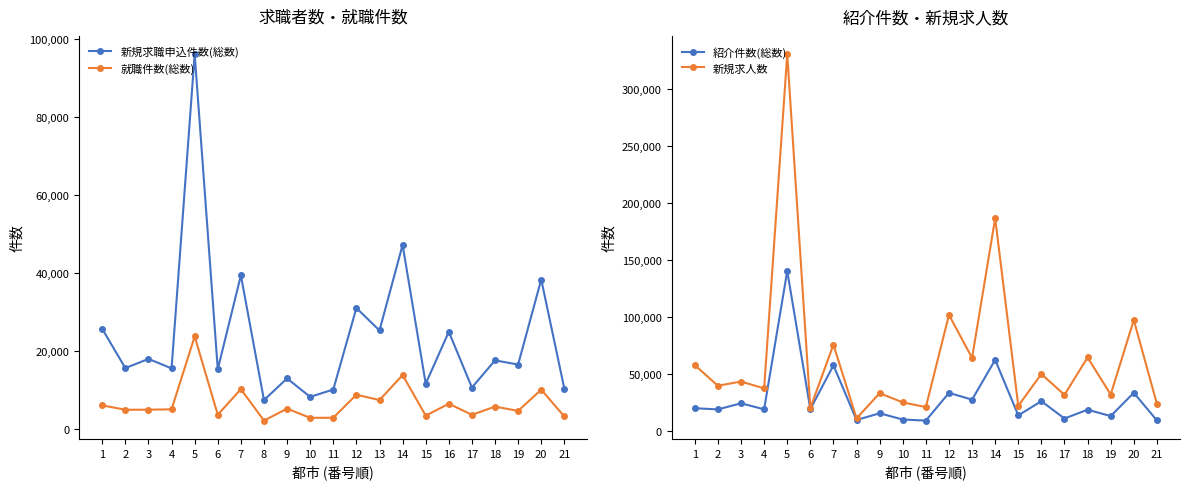

Reading right to left, what are all the values shown in this chart?

新規求職申込件数(総数): 10277	38277	16450	17515	10547	24859	11522	47164	25195	30960	10032	8145	12882	7320	39333	15245	96114	15451	17903	15522	25602
就職件数(総数): 3120	10003	4550	5652	3545	6382	3323	13749	7323	8700	2791	2765	5117	2058	10125	3565	23660	4951	4855	4839	5972
紹介件数(総数): 8870	33103	12676	18268	10529	25729	13285	62018	27118	33020	8712	9640	15142	9213	57184	18770	139951	18604	23906	18524	19575
新規求人数: 23437	96949	31576	64111	31314	49588	21602	186212	63675	101489	20556	24693	32740	10696	75300	19848	330222	36947	42992	39254	57389